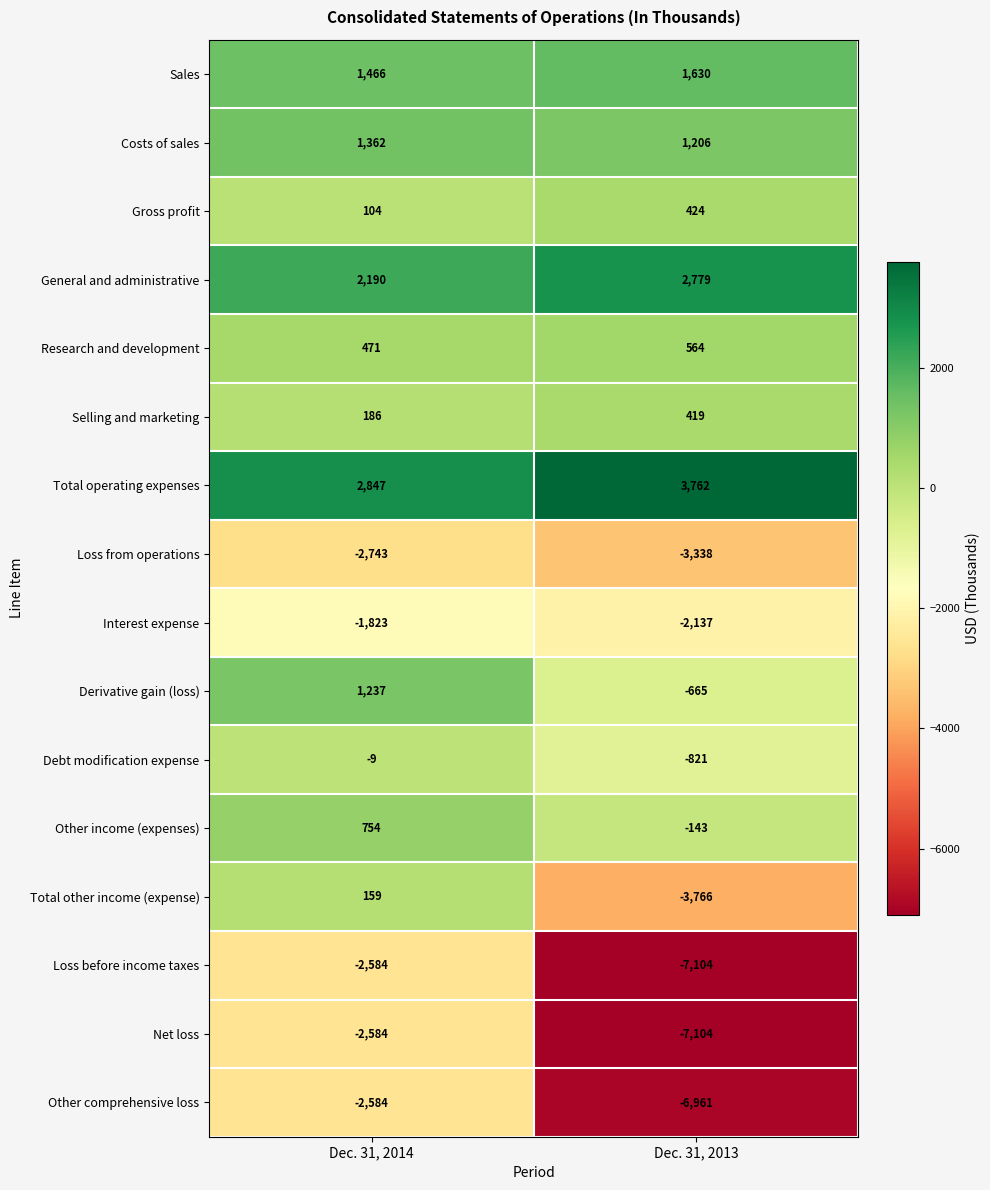

At which category is the sum across all series the highest?

Dec. 31, 2014